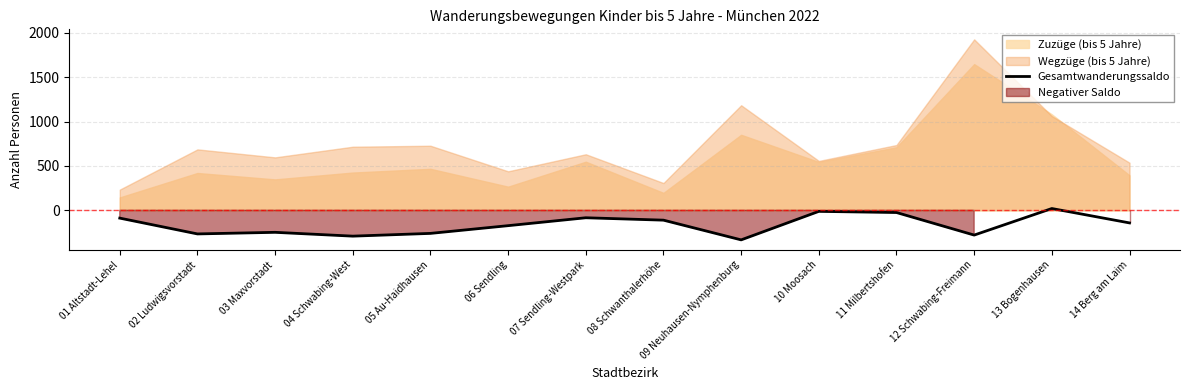

At which category does the chart reach its minimum across all series?

09 Neuhausen-Nymphenburg